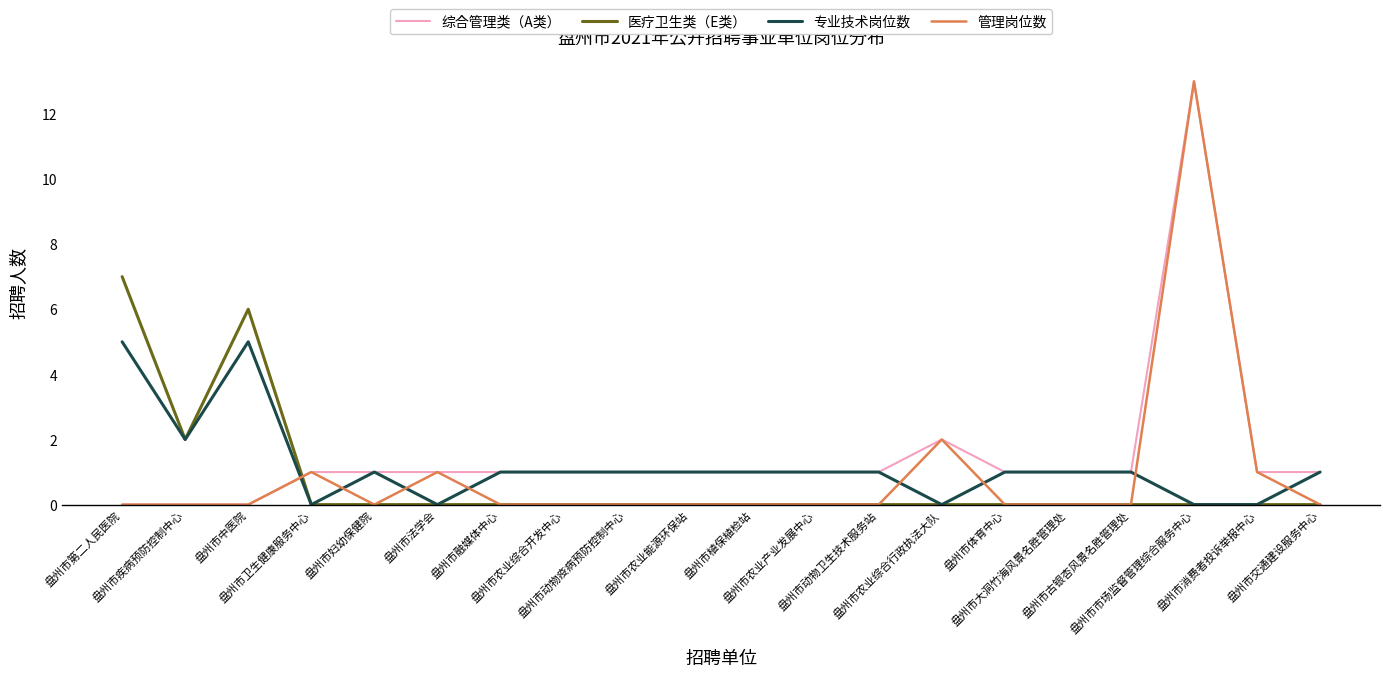

What is the greatest value displayed?

13